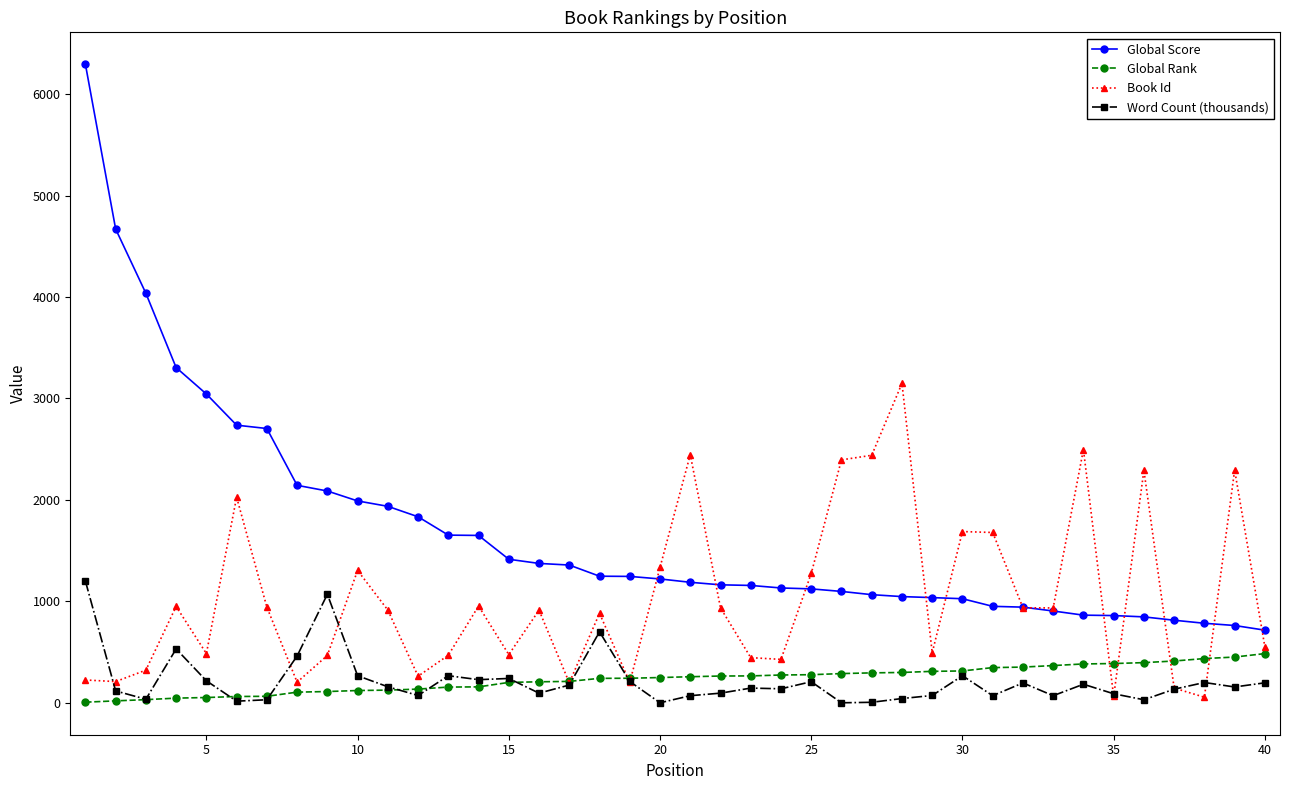

Which series has the largest total across all categories?

Global Score